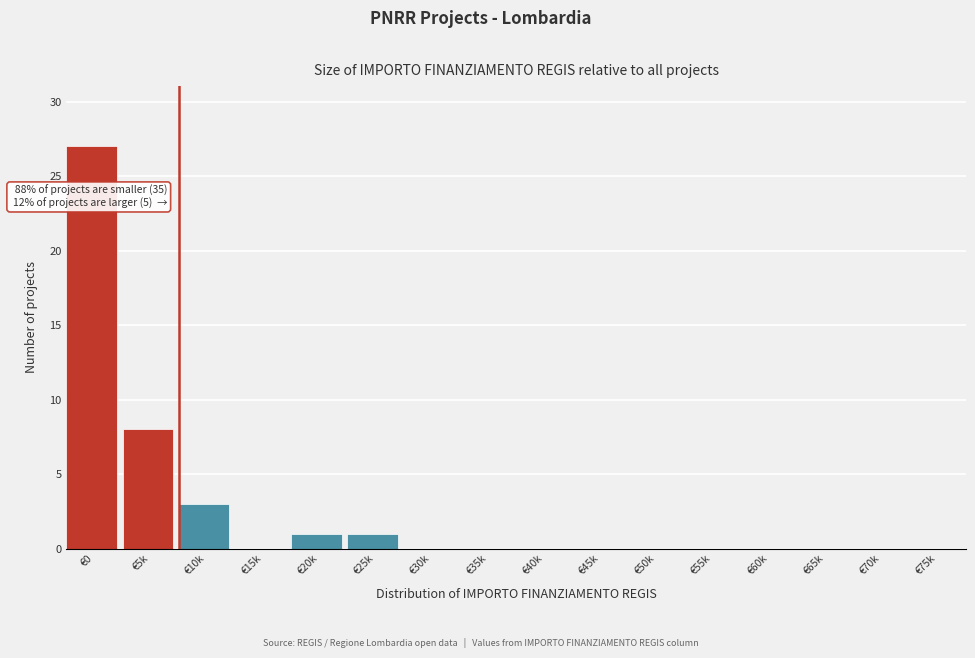

Reading left to right, transcribe all the data shown in this chart.

€0=27	€5k=8	€10k=3	€15k=0	€20k=1	€25k=1	€30k=0	€35k=0	€40k=0	€45k=0	€50k=0	€55k=0	€60k=0	€65k=0	€70k=0	€75k=0